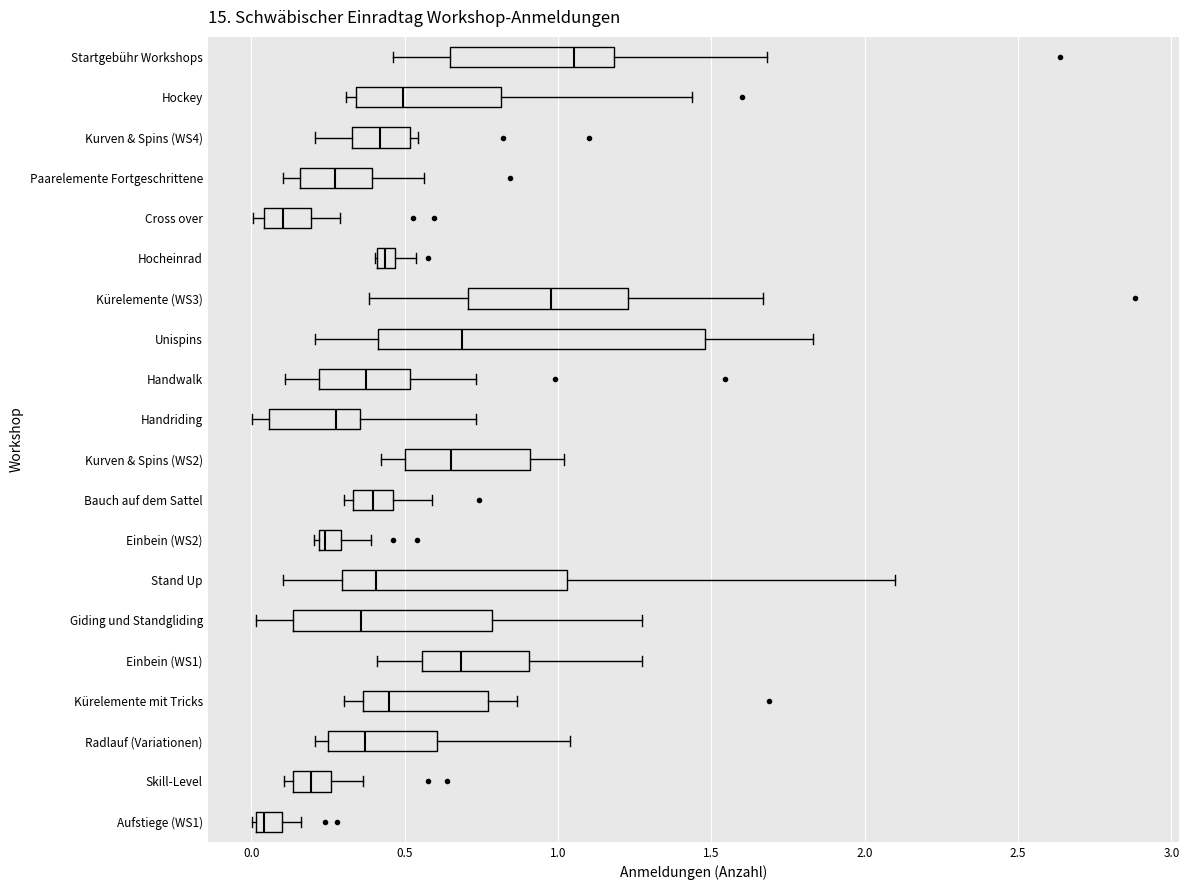

Where does the right whisker of the box for Kürelemente mit Tricks end on the x-axis? The values are not printed on the chart, so give them approximately, as read against the axis.

0.85